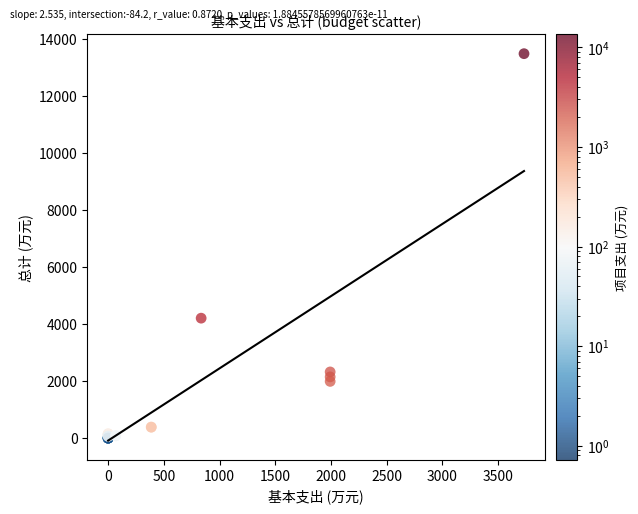

What Y value in the scatter plot is closest to 6749?

4212.8